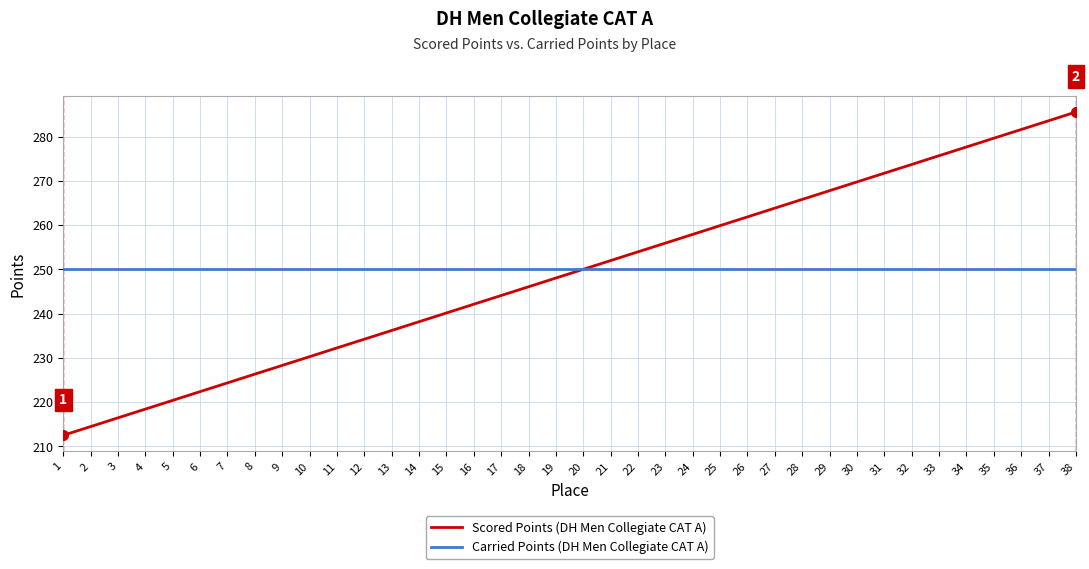

True or false: Scored Points (DH Men Collegiate CAT A) has more than 1 points higher than both neighbors.

False